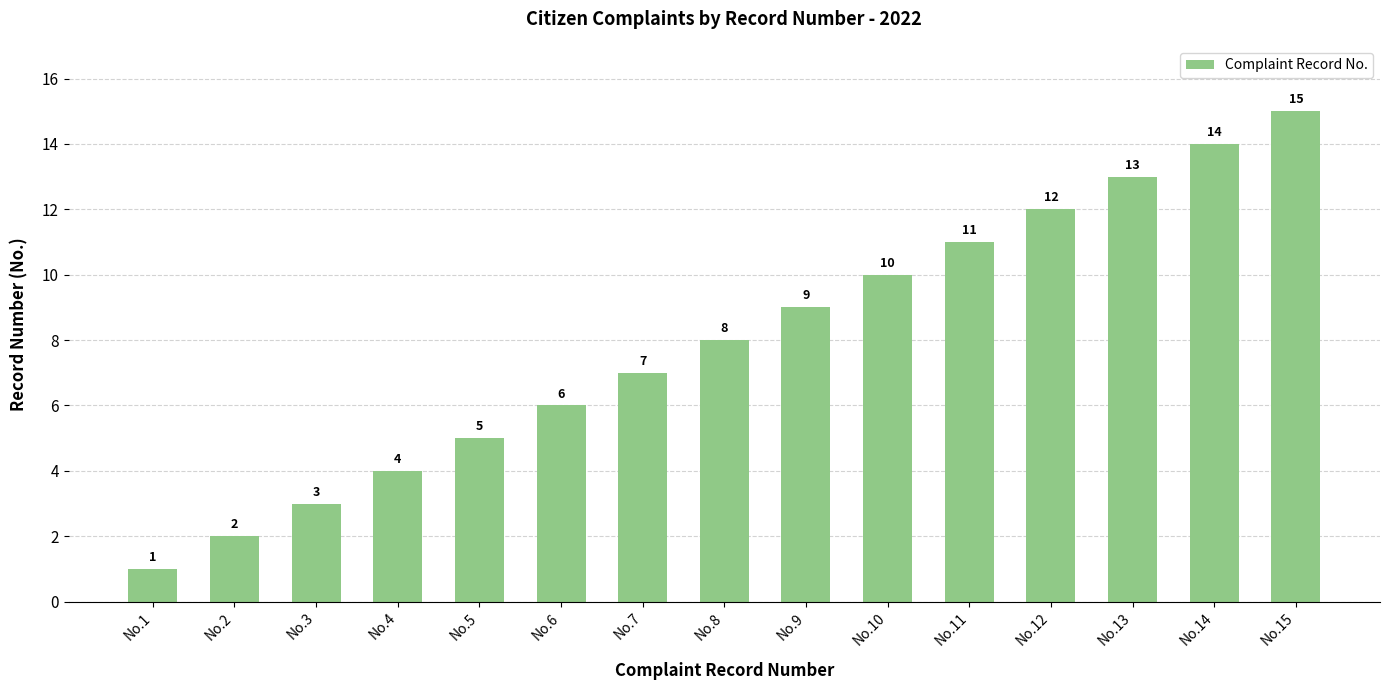

What is the value of the 7th bar from the left?

7